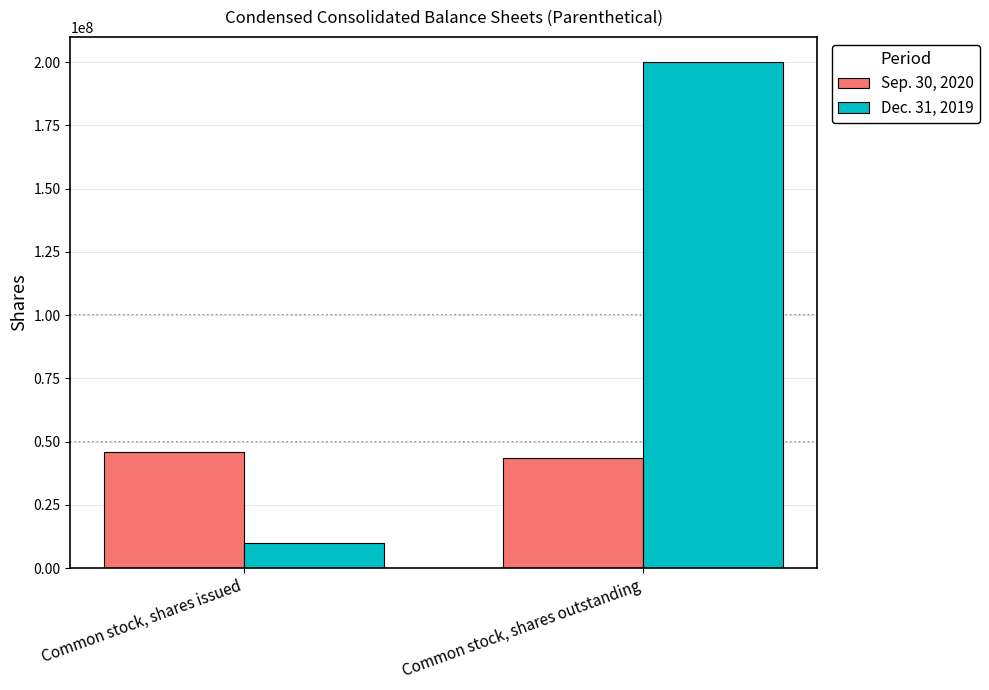

Reading left to right, list all the values displayed in this chart.

Sep. 30, 2020: 45807878	43367801
Dec. 31, 2019: 10000000	200000000